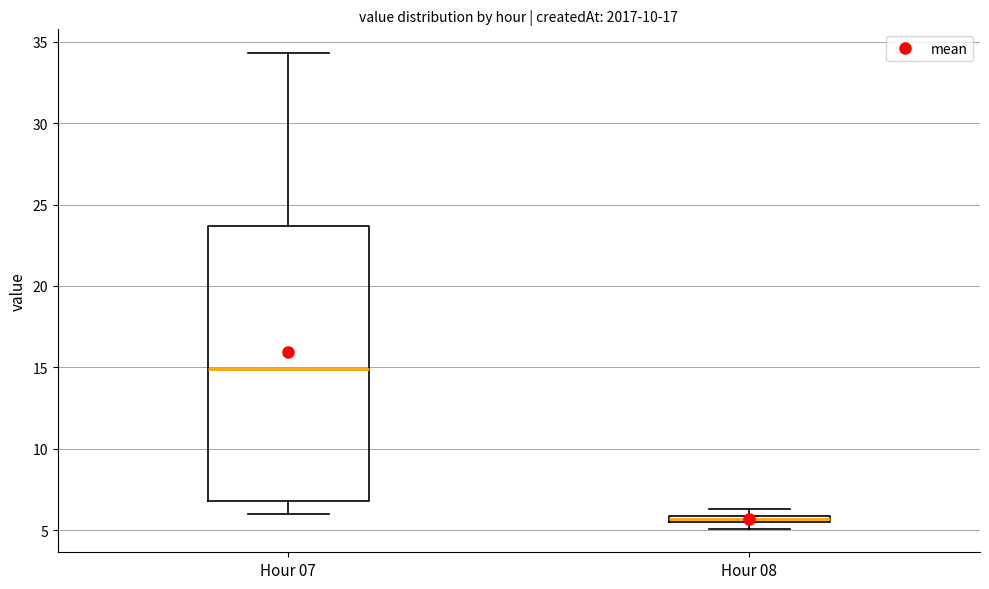

Where does the lower whisker of the box for Hour 07 end on the y-axis? The values are not printed on the chart, so give them approximately, as read against the axis.

6.0